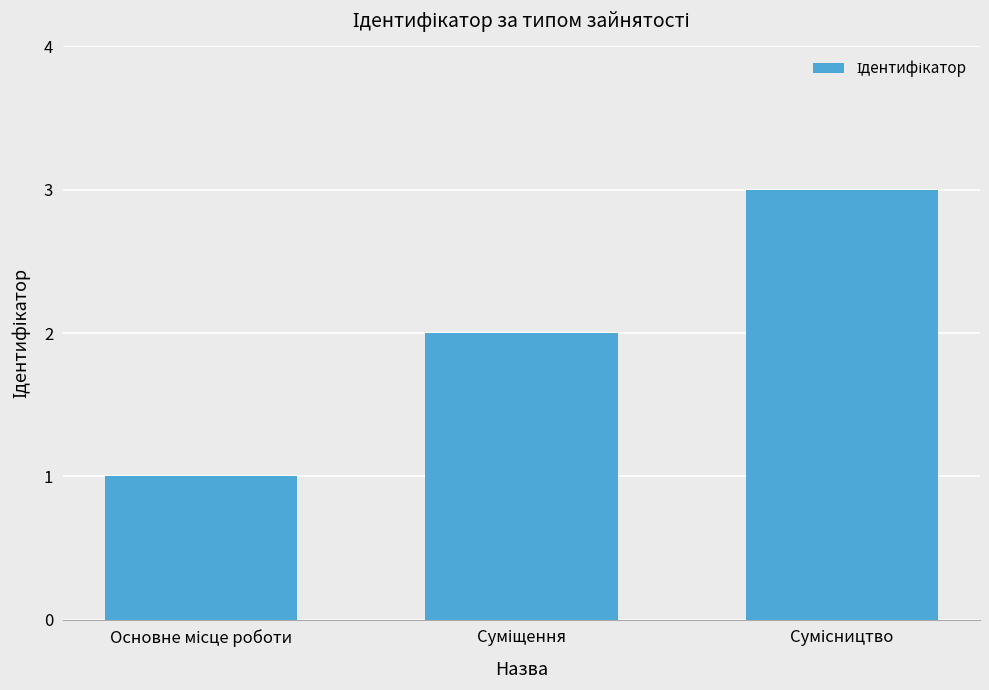

What is the greatest value displayed?

3